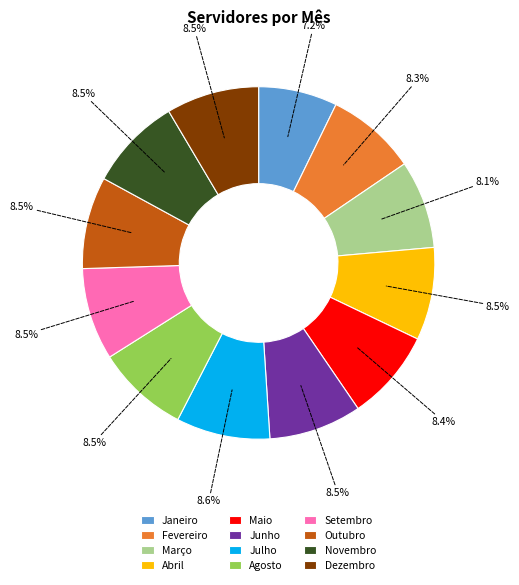

How much of the chart is everything except Setembro?

91.5%